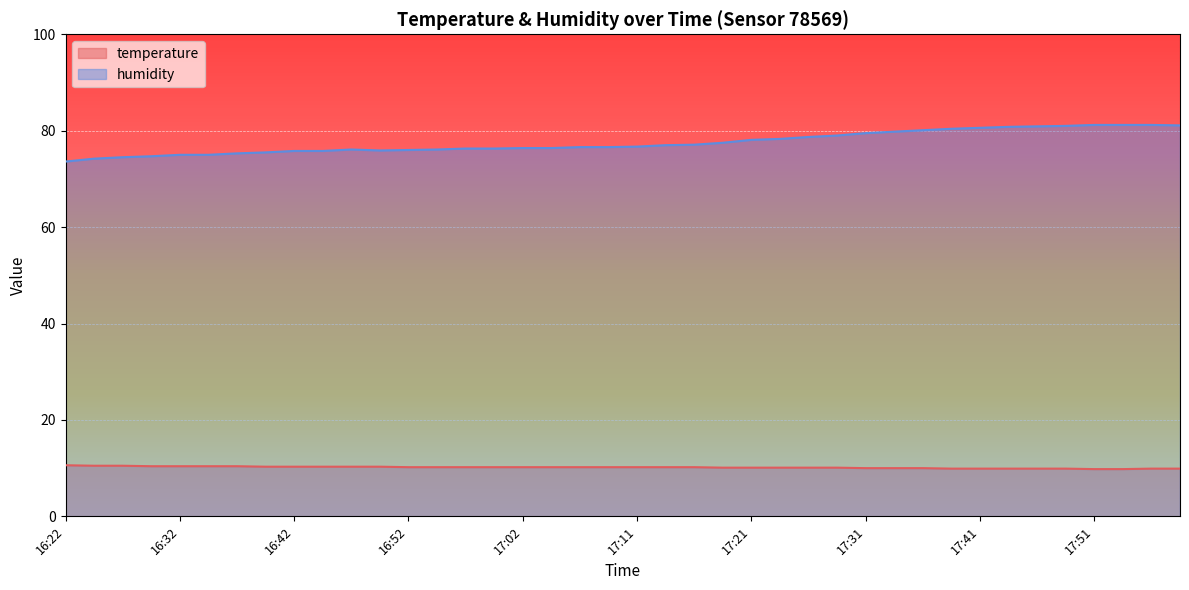

Reading right to left, extract all data points from this chart.

temperature: 9.9	9.9	9.8	9.8	9.9	9.9	9.9	9.9	9.9	10.0	10.0	10.0	10.1	10.1	10.1	10.1	10.1	10.2	10.2	10.2	10.2	10.2	10.2	10.2	10.2	10.2	10.2	10.2	10.3	10.3	10.3	10.3	10.3	10.4	10.4	10.4	10.4	10.5	10.5	10.6
humidity: 81.1	81.2	81.2	81.2	81.0	80.9	80.8	80.6	80.4	80.1	79.8	79.5	79.0	78.7	78.3	78.1	77.5	77.1	77.0	76.7	76.6	76.6	76.4	76.4	76.3	76.3	76.1	76.0	75.9	76.1	75.8	75.8	75.5	75.3	75.0	75.0	74.7	74.5	74.2	73.6